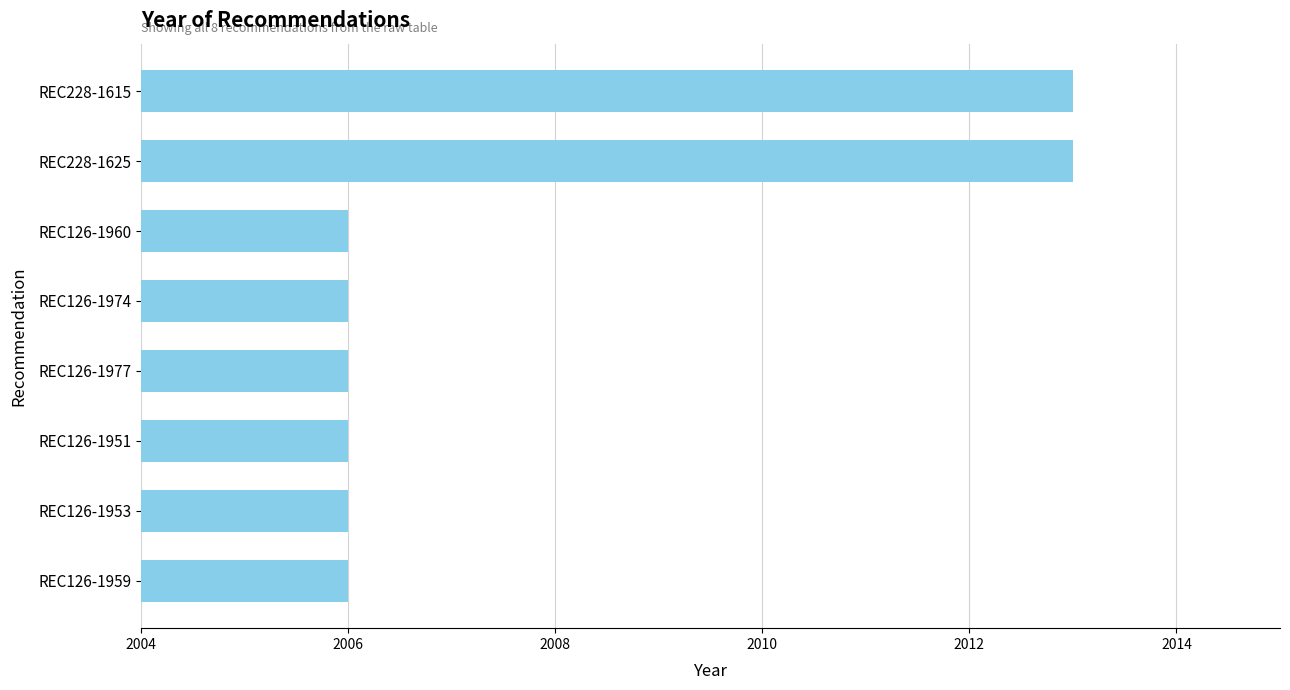

What is the sum of all values?

16062